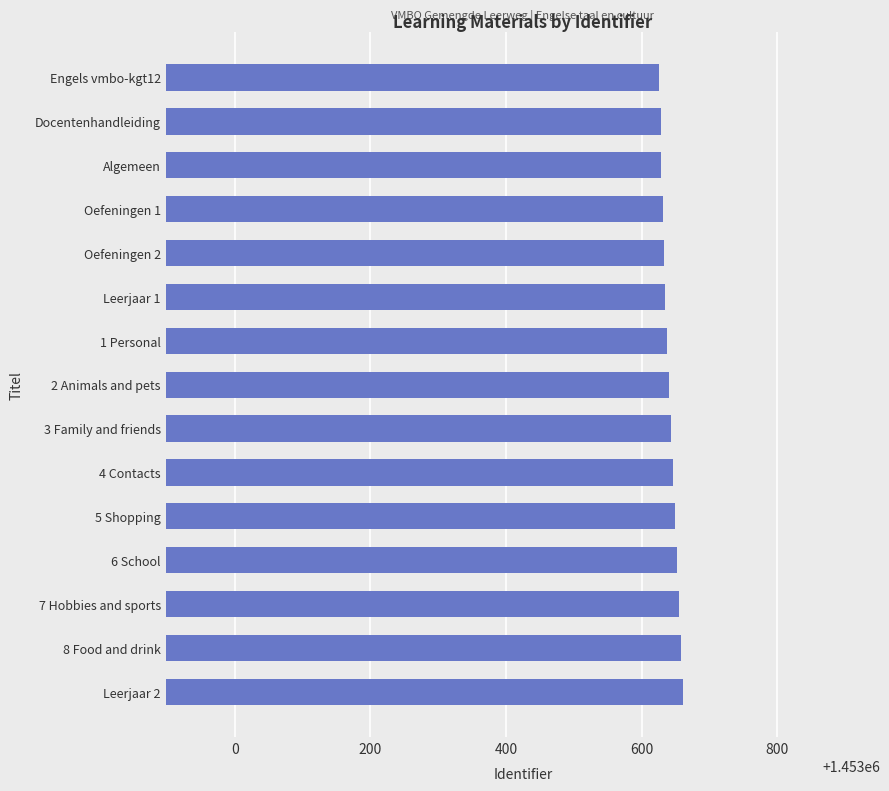

Does the chart contain stacked bars?

No